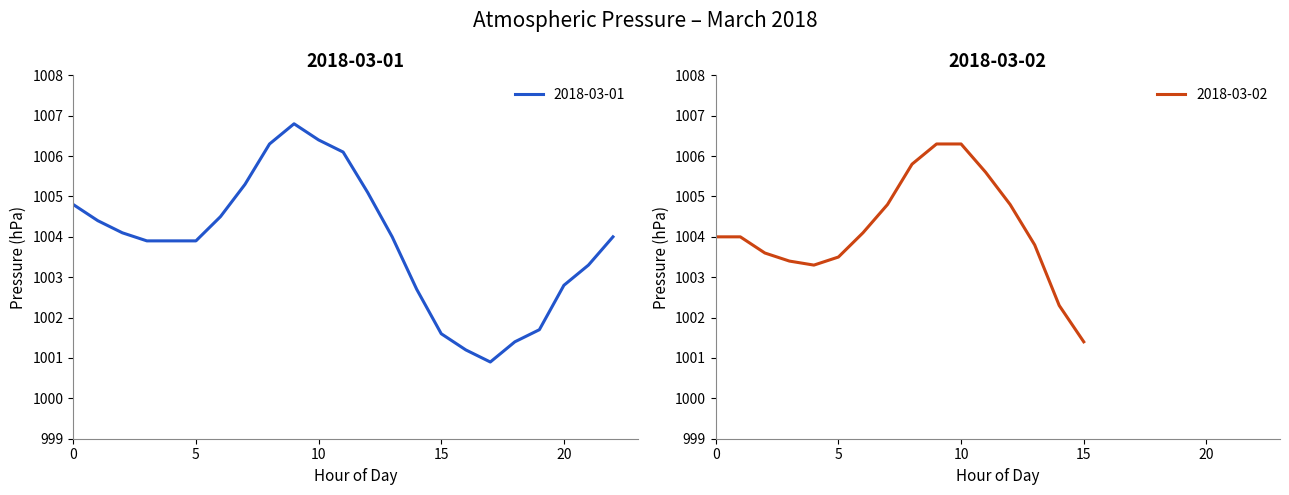

The value at 05:00 is 1684.9. True or false?

False